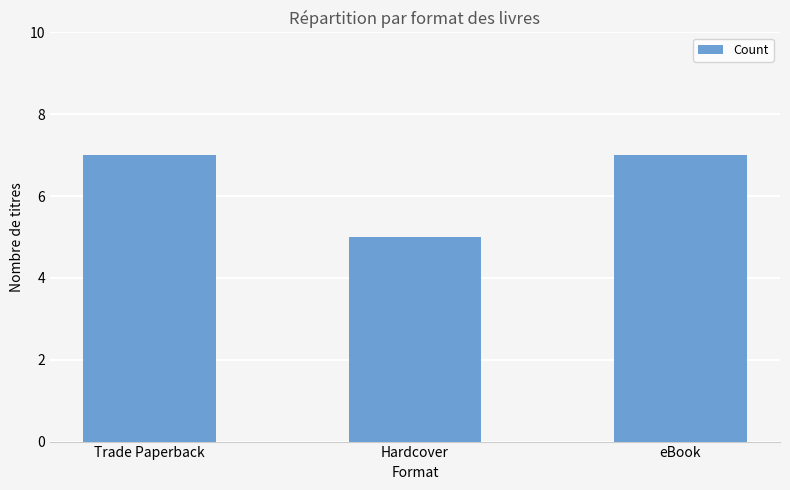

Approximately how many times larger is the value at Trade Paperback compared to Hardcover?

1.4